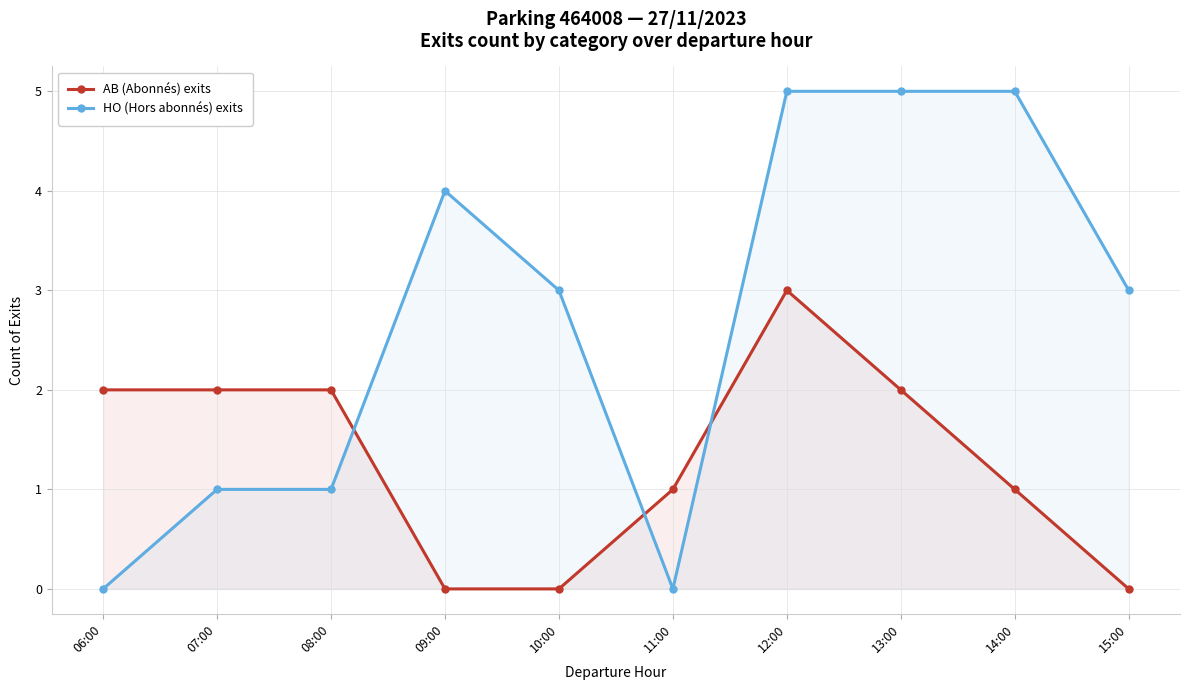

Does the chart have visible grid lines?

Yes